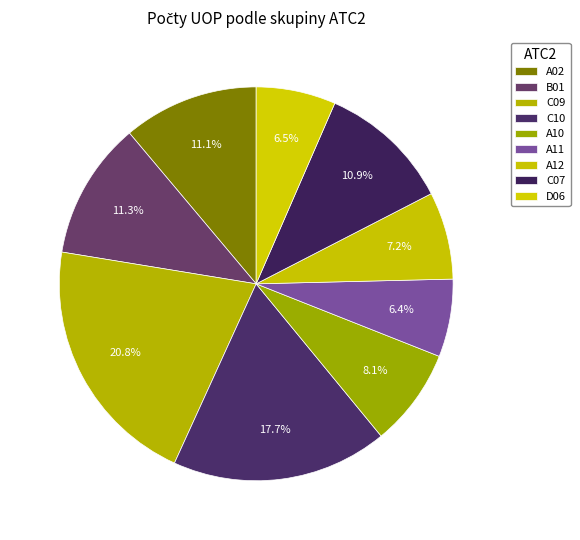

Is there any slice that represents more than half of the pie?

No